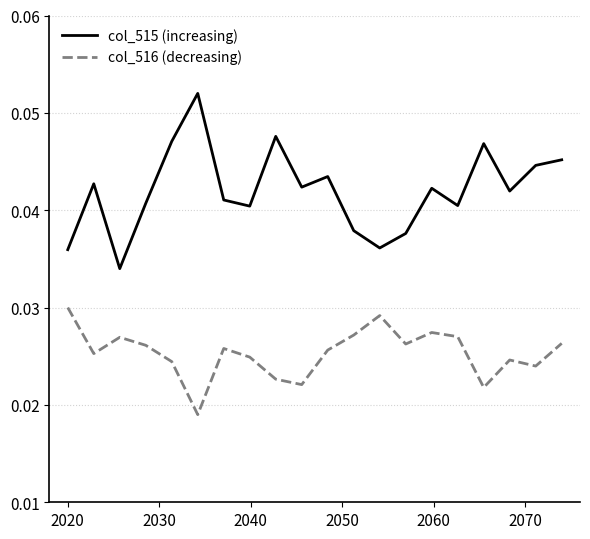

What are all the series names shown in the legend?

col_515 (increasing), col_516 (decreasing)